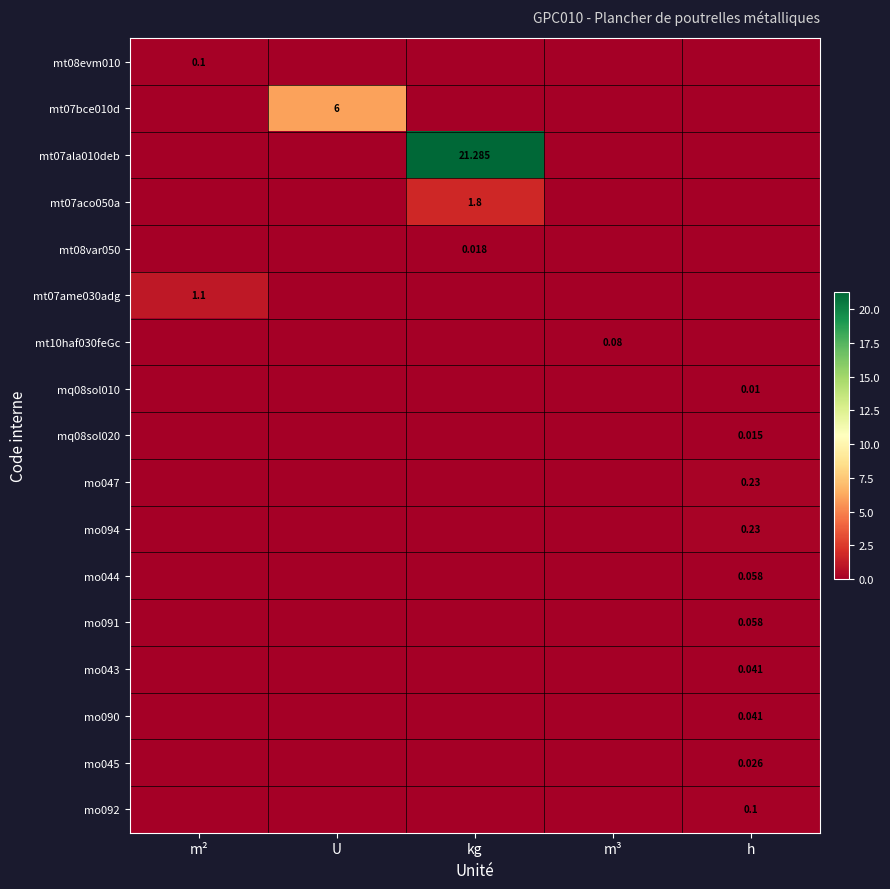

What is the maximum value shown in the chart?

21.3